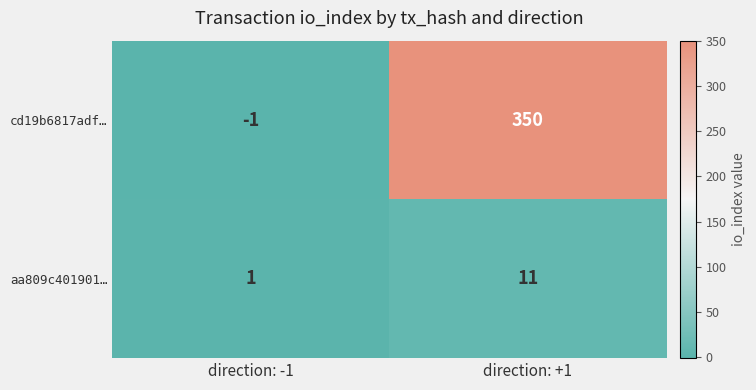

Which series has the largest total across all categories?

cd19b6817adf…